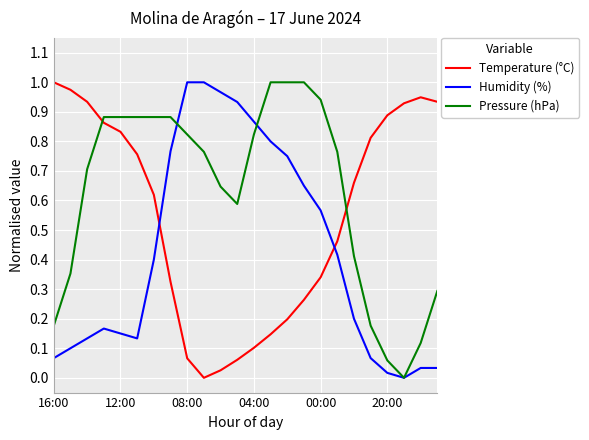

Rank the series by their average value, from highest to lowest.

Pressure (hPa), Temperature (°C), Humidity (%)